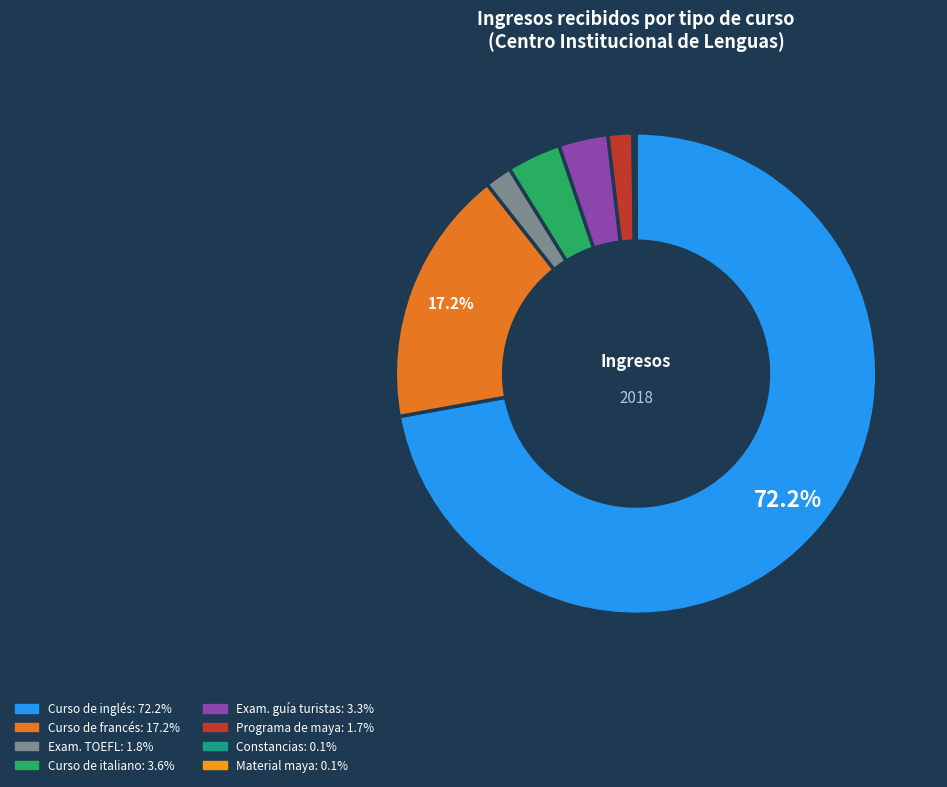

Is there any slice that represents more than half of the pie?

Yes